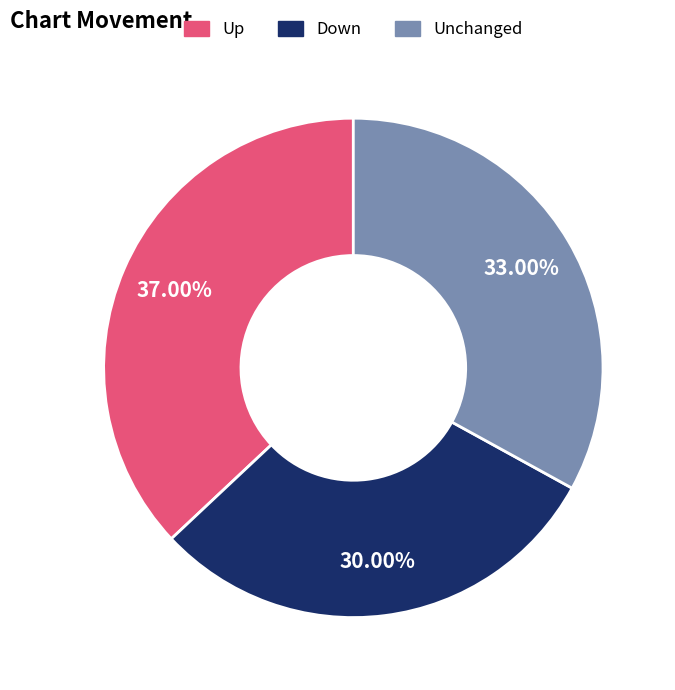

Is there a majority slice in this chart?

No